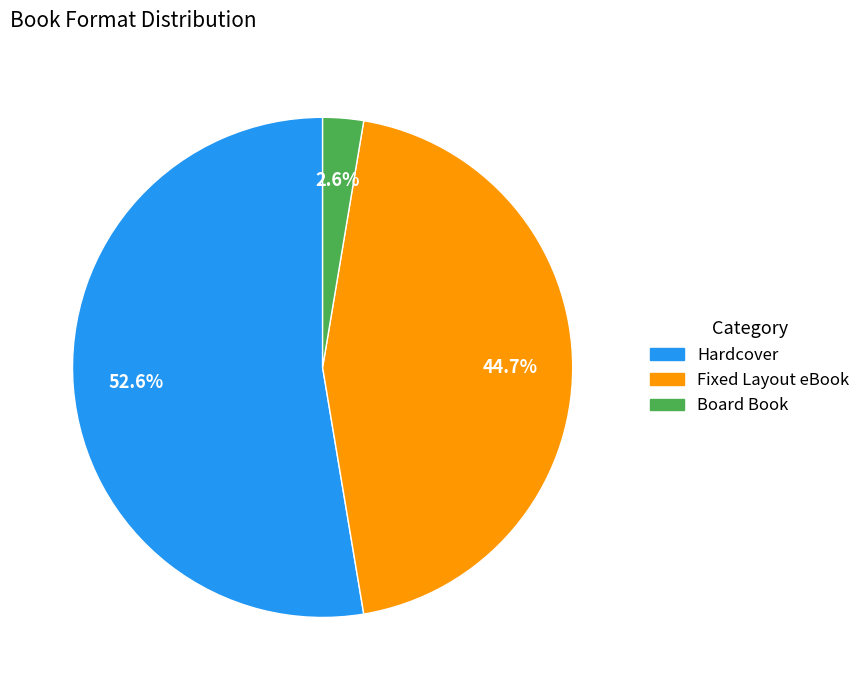

What percentage is the Board Book slice, to the nearest percent?

3%